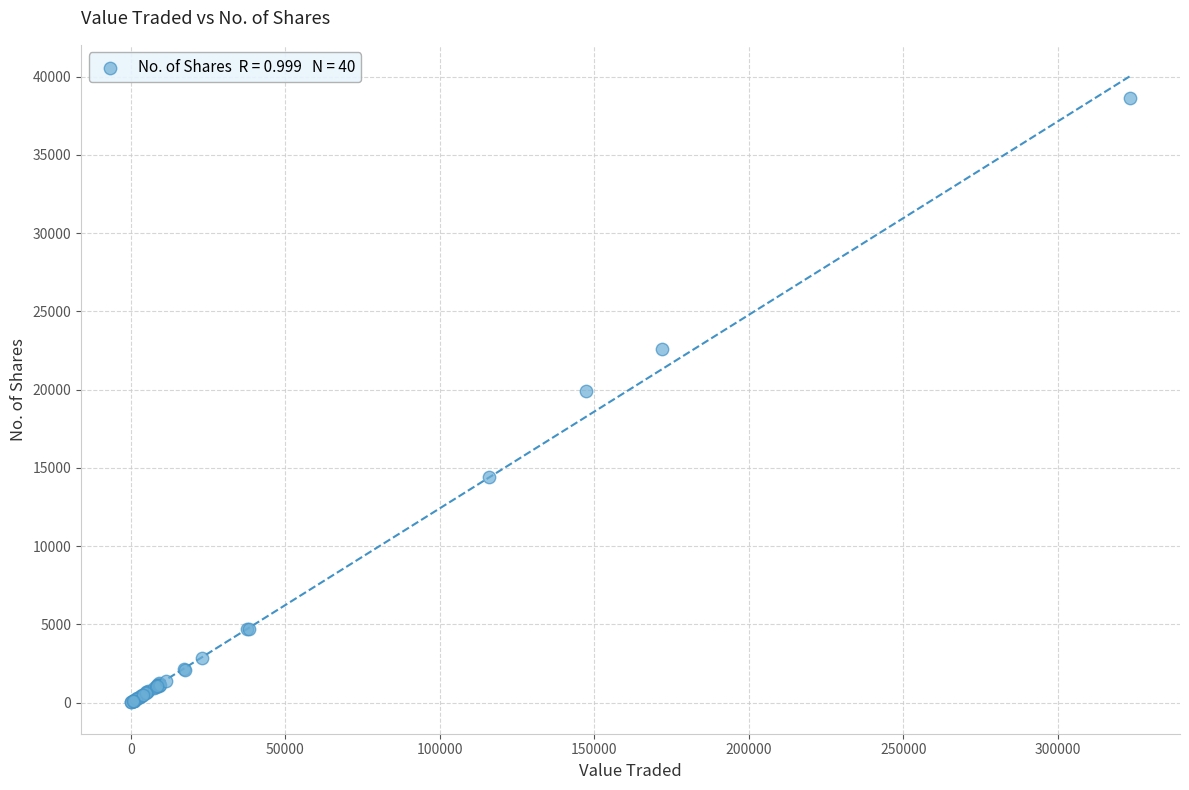

What Y value in the scatter plot is closest to 19319?

19906